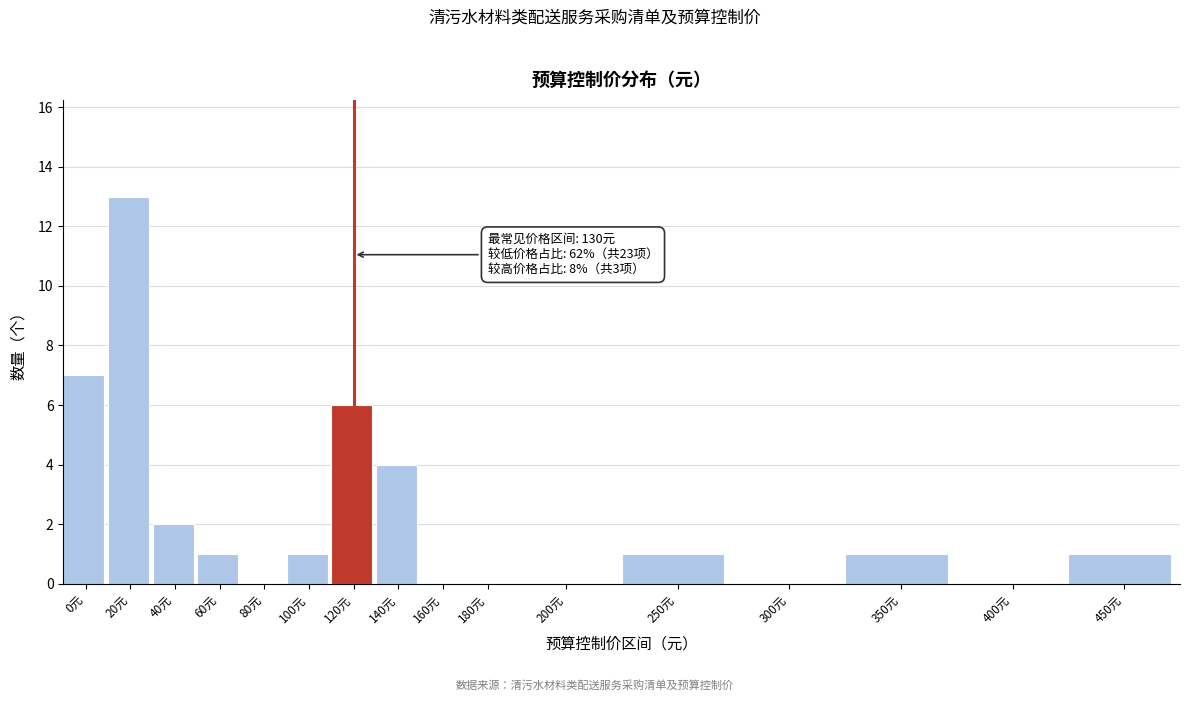

Reading left to right, what are all the values shown in this chart?

0元=7	20元=13	40元=2	60元=1	80元=0	100元=1	120元=6	140元=4	160元=0	180元=0	200元=0	250元=1	300元=0	350元=1	400元=0	450元=1